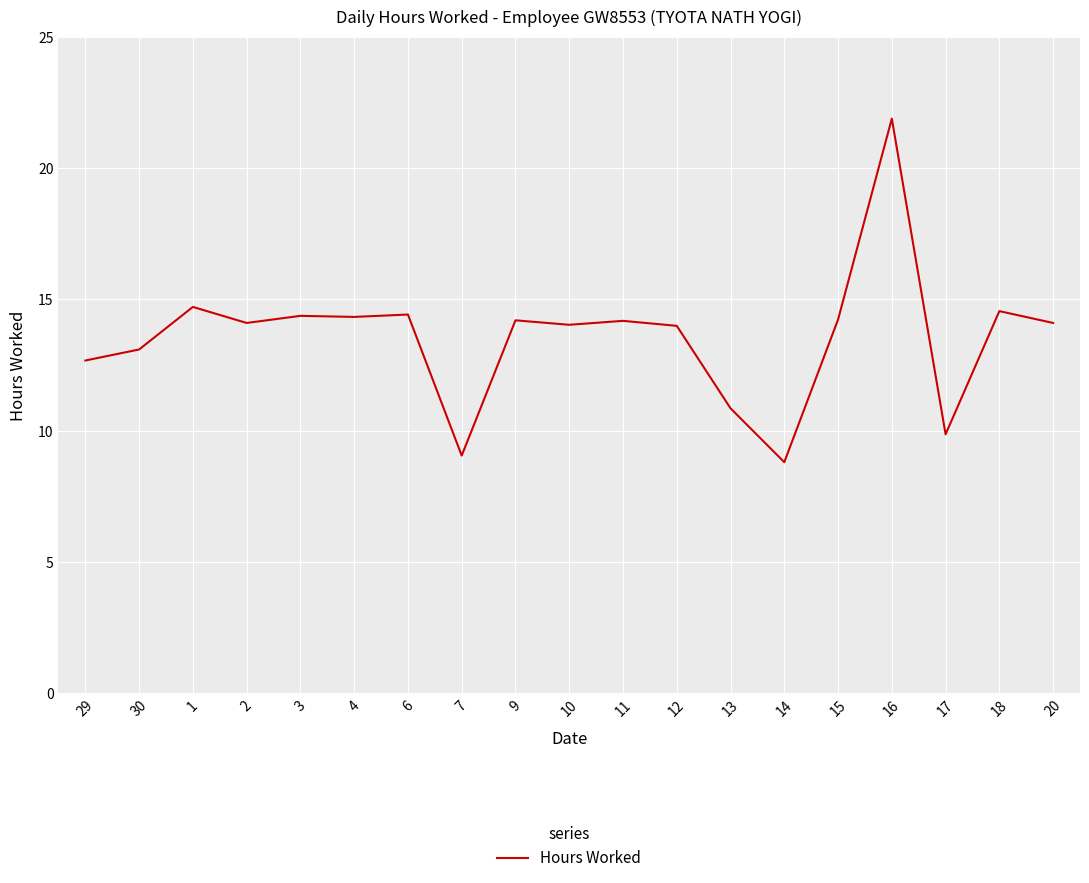

What is the minimum value shown in the chart?

8.8